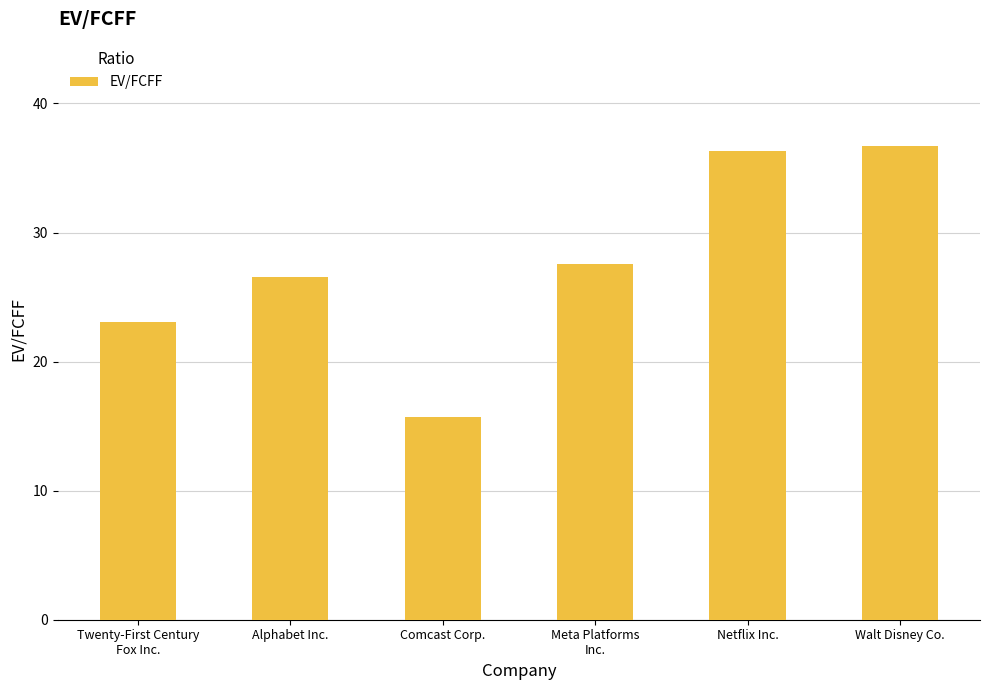

Which label corresponds to the smallest value in the chart?

Comcast Corp.